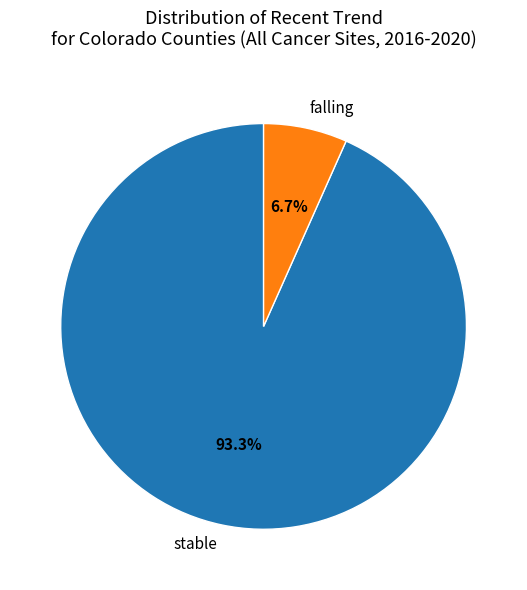

How many segments does this pie chart have?

2